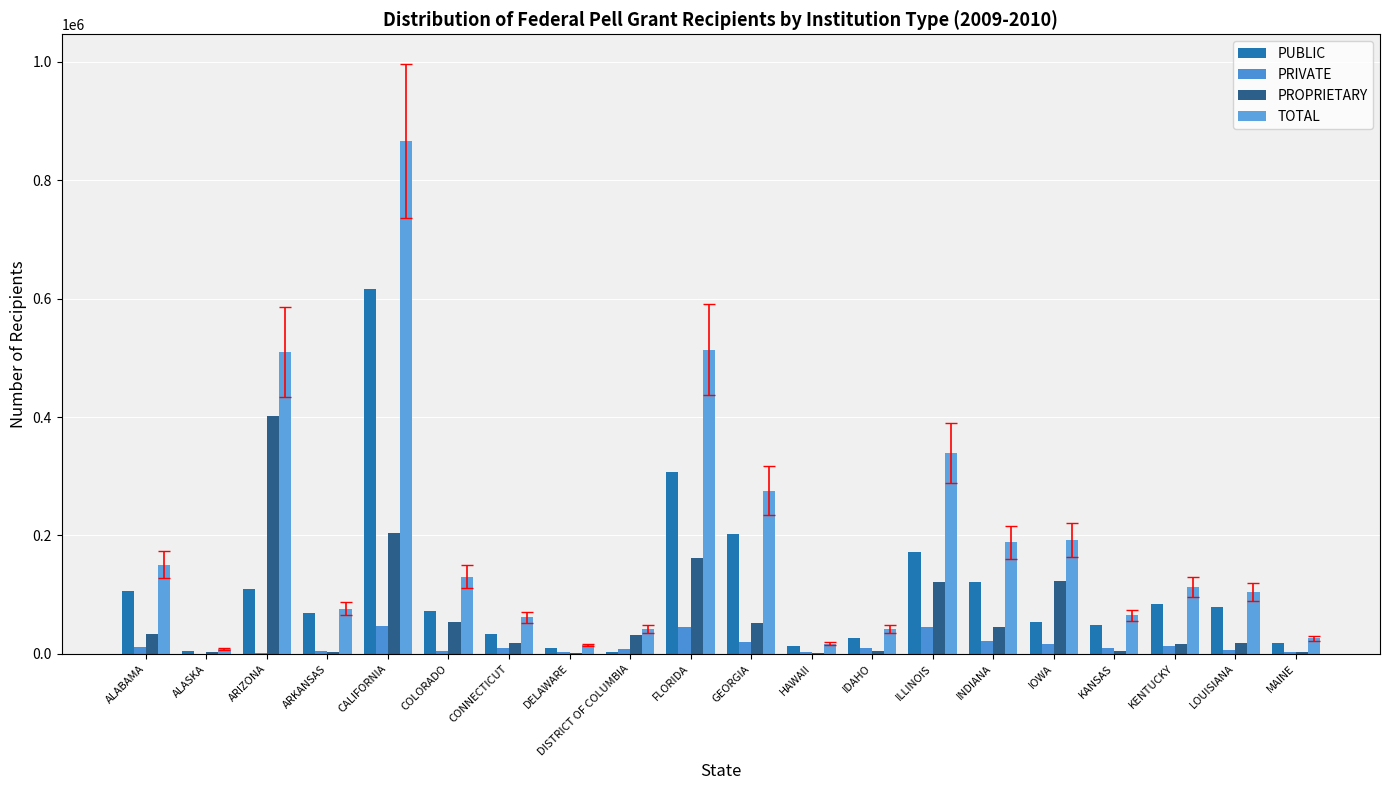

At MAINE, list the series in order from smallest to largest.

PRIVATE, PROPRIETARY, PUBLIC, TOTAL